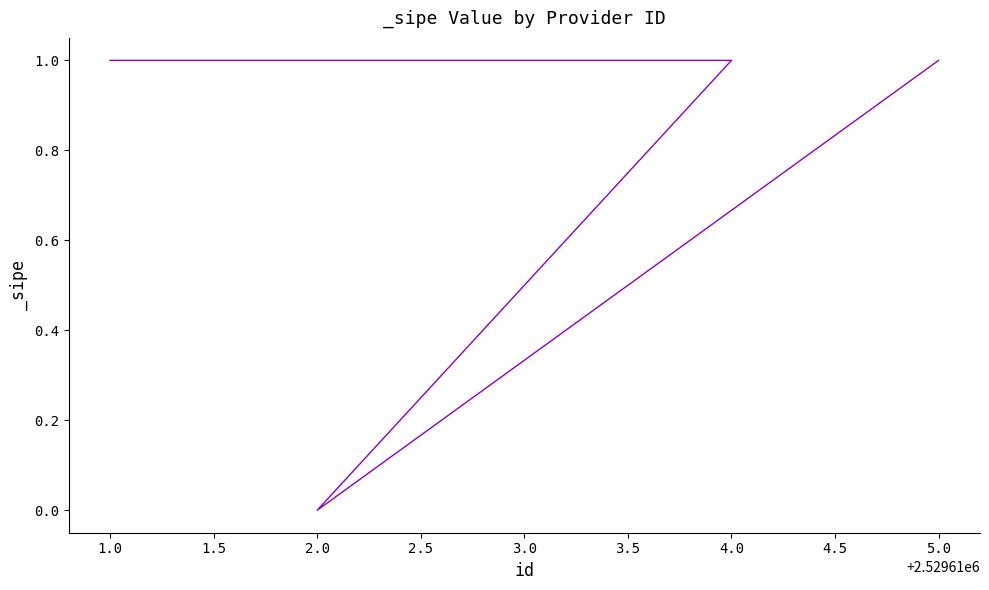

How many lines are shown in the chart?

1